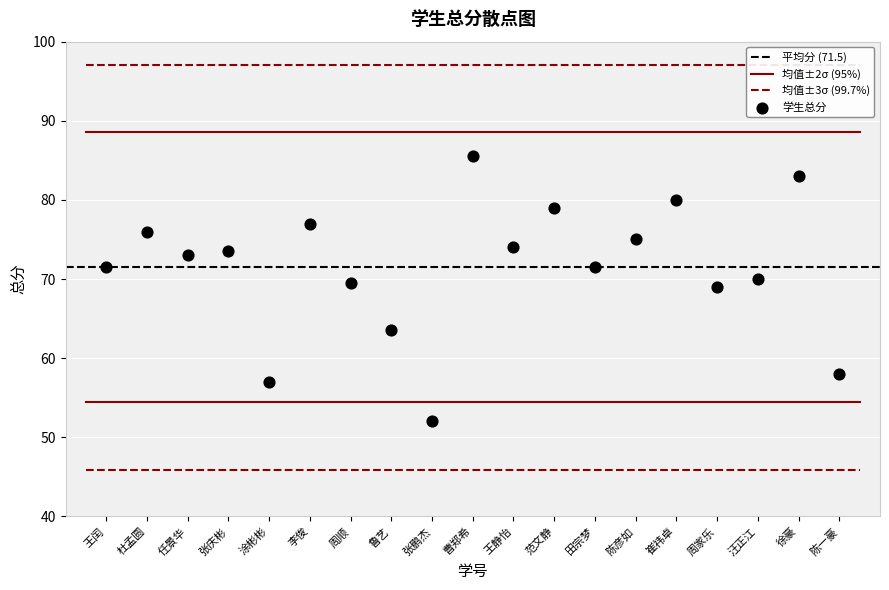

What is the range of Y values (max minus min)?

33.5